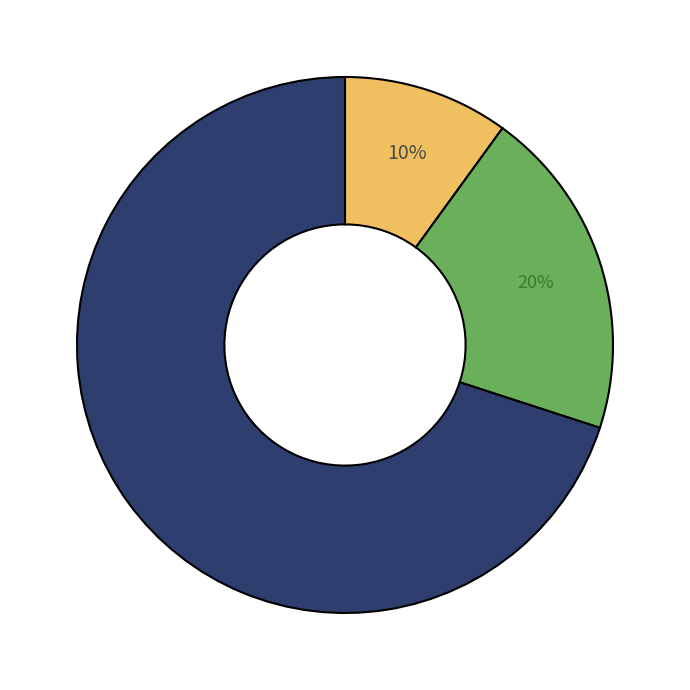

Does any single category account for the majority?

Yes